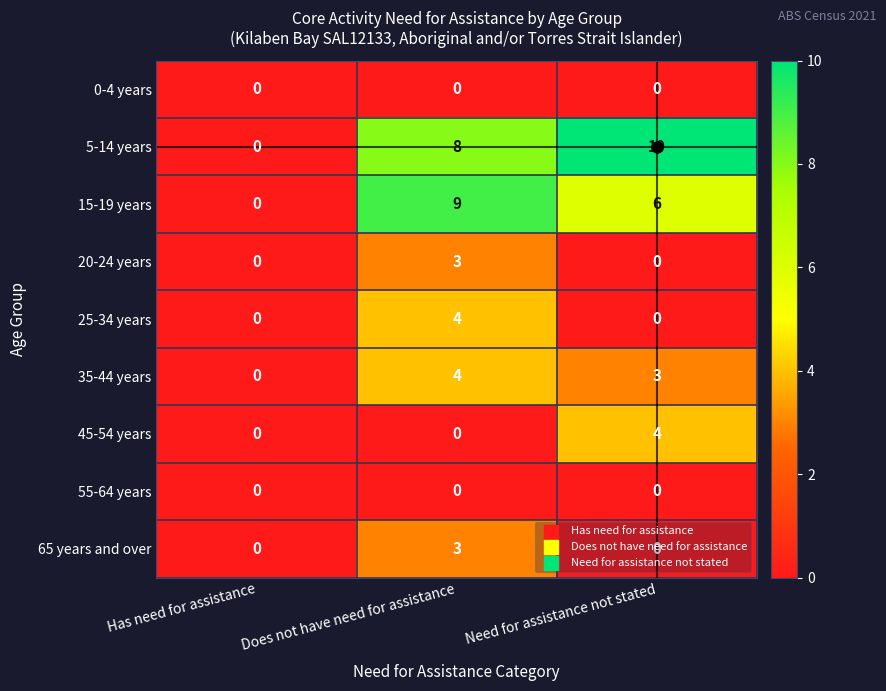

List the labels in order of 15-19 years value, largest first.

Does not have need for assistance, Need for assistance not stated, Has need for assistance